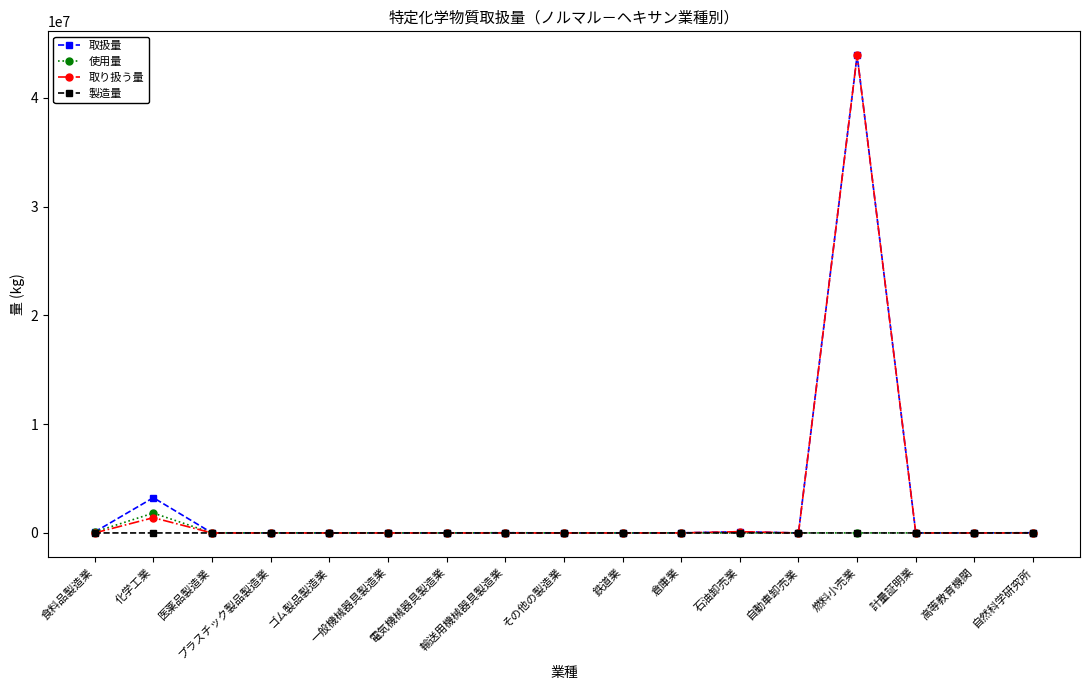

True or false: 製造量 has a value of 0 at 電気機械器具製造業.

True